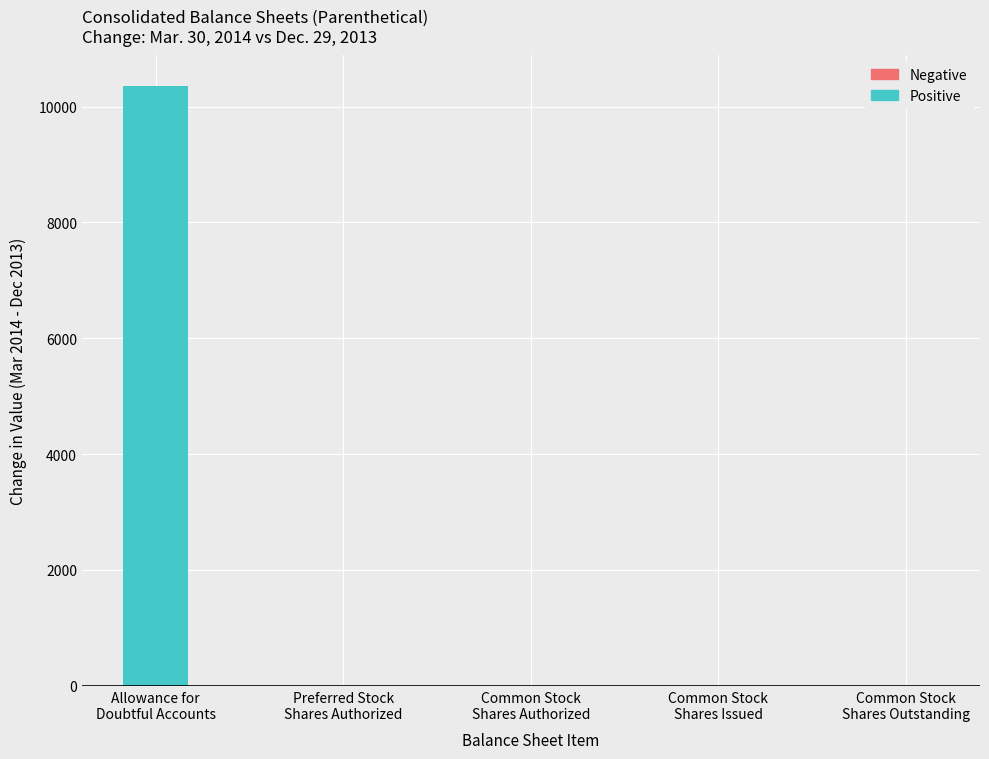

What is the maximum value shown in the chart?

10364